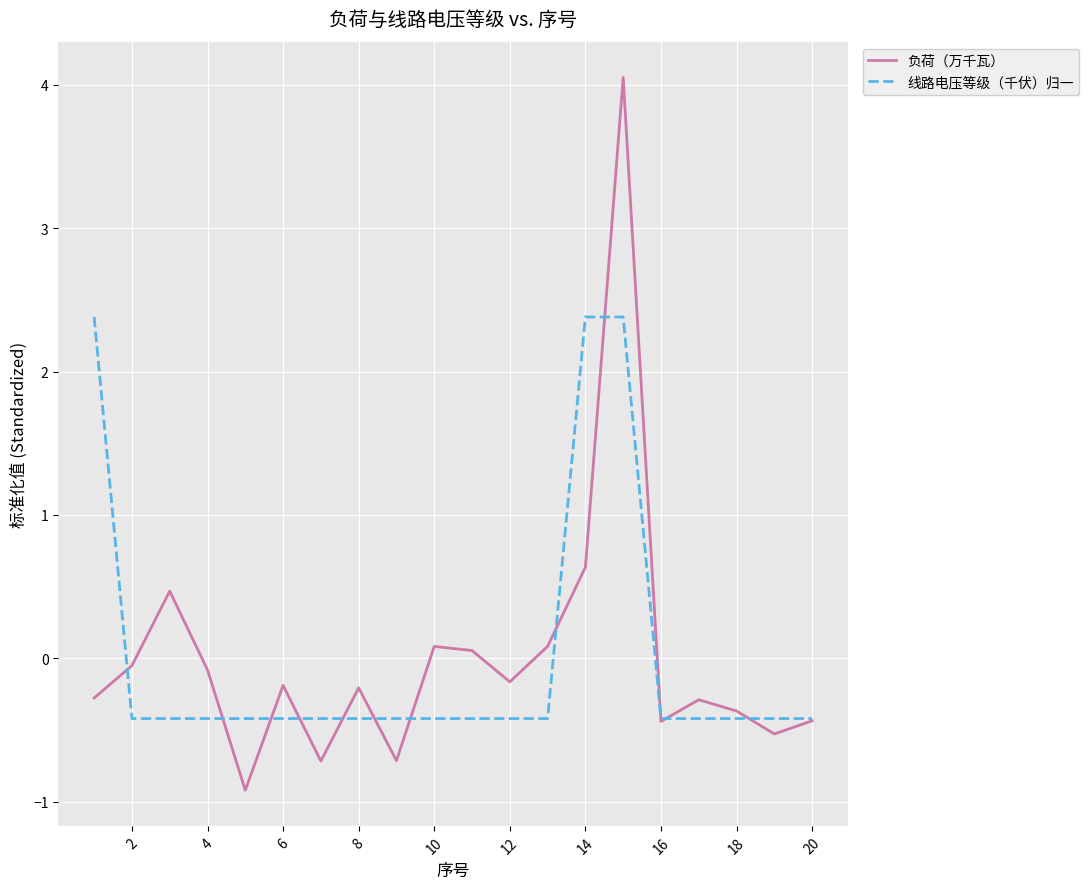

List the series in order of their peak value, lowest first.

线路电压等级（千伏）归一, 负荷（万千瓦）